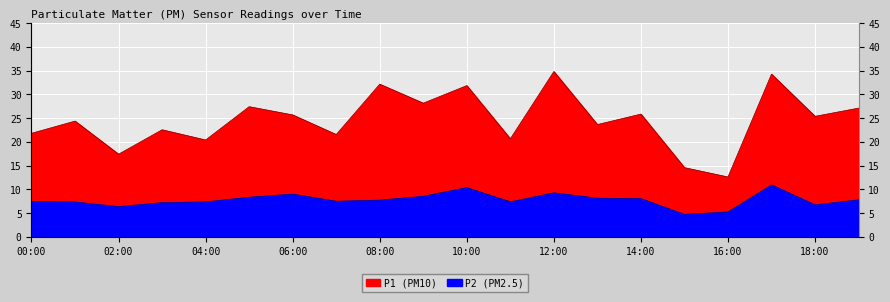

What position from the right is 03:00?

17